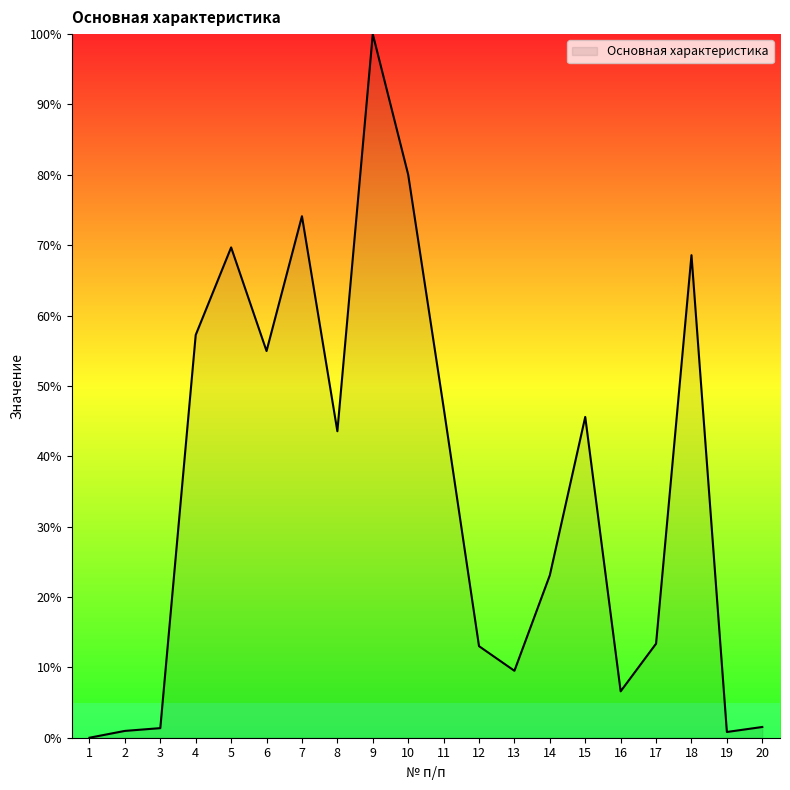

Between 17 and 16, which is larger?

17